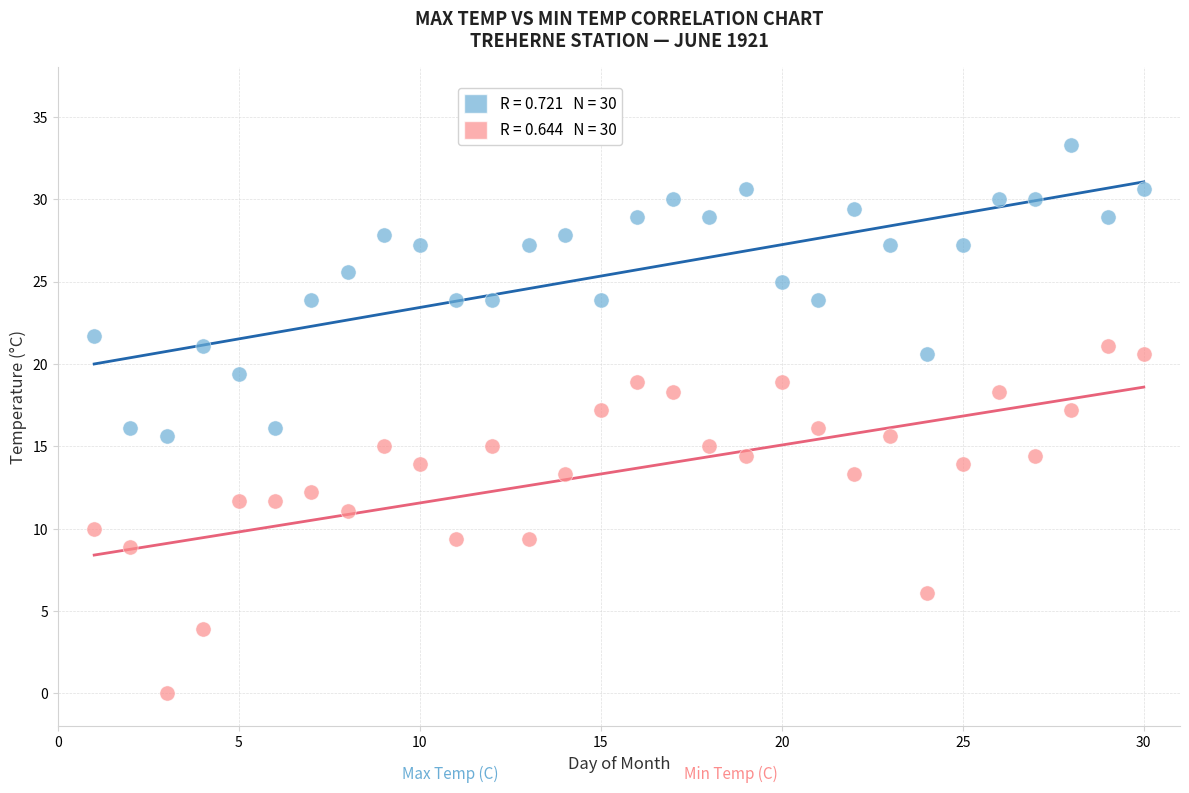

Across all data points, what is the range of Y values (max minus min)?

33.3